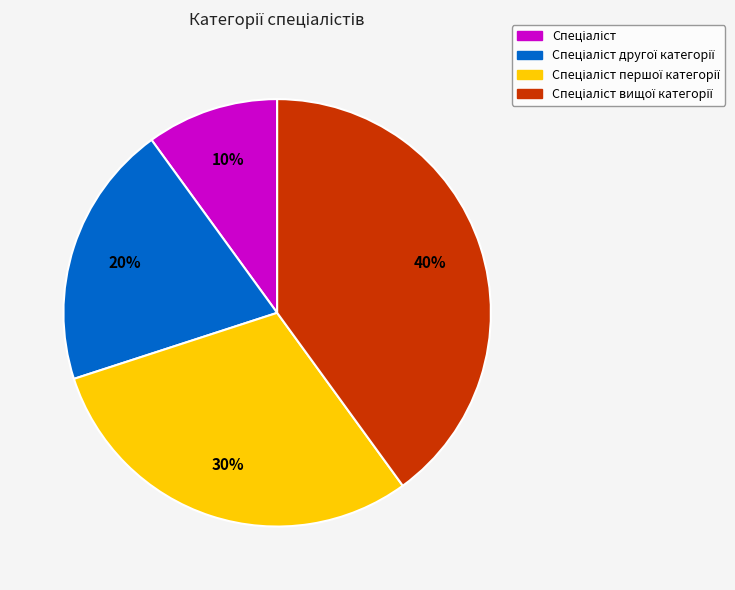

To the nearest percent, what is the average slice percentage?

25%